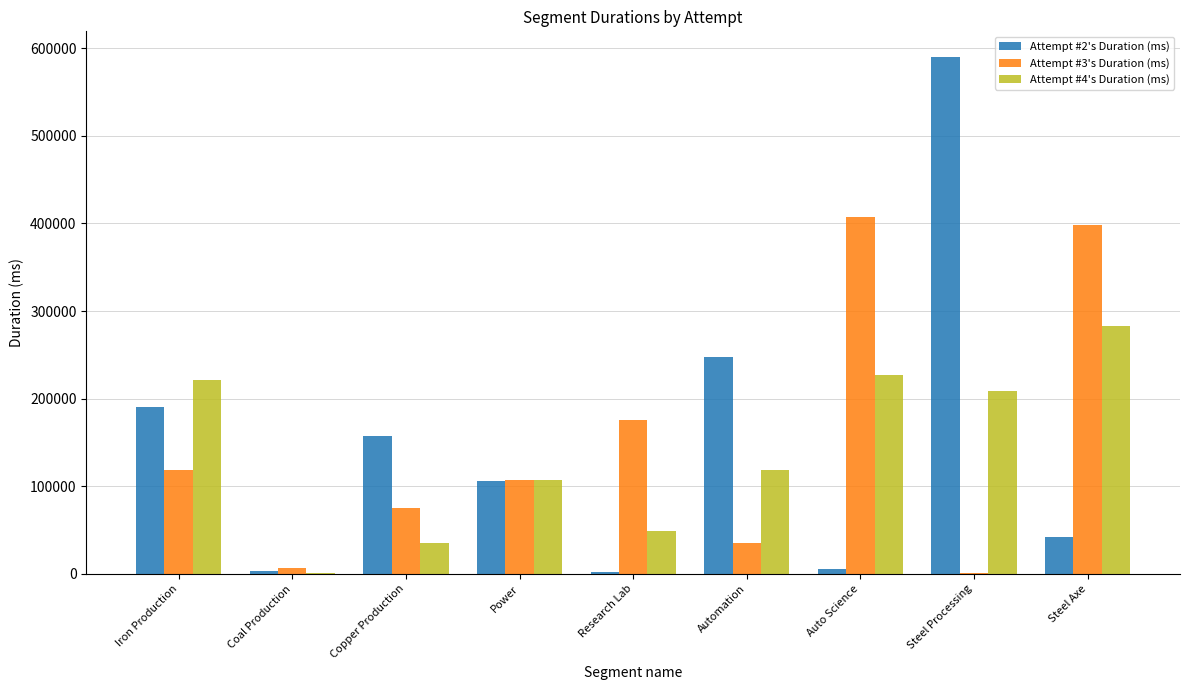

What is the average value of the Attempt #4's Duration (ms) series?

138997